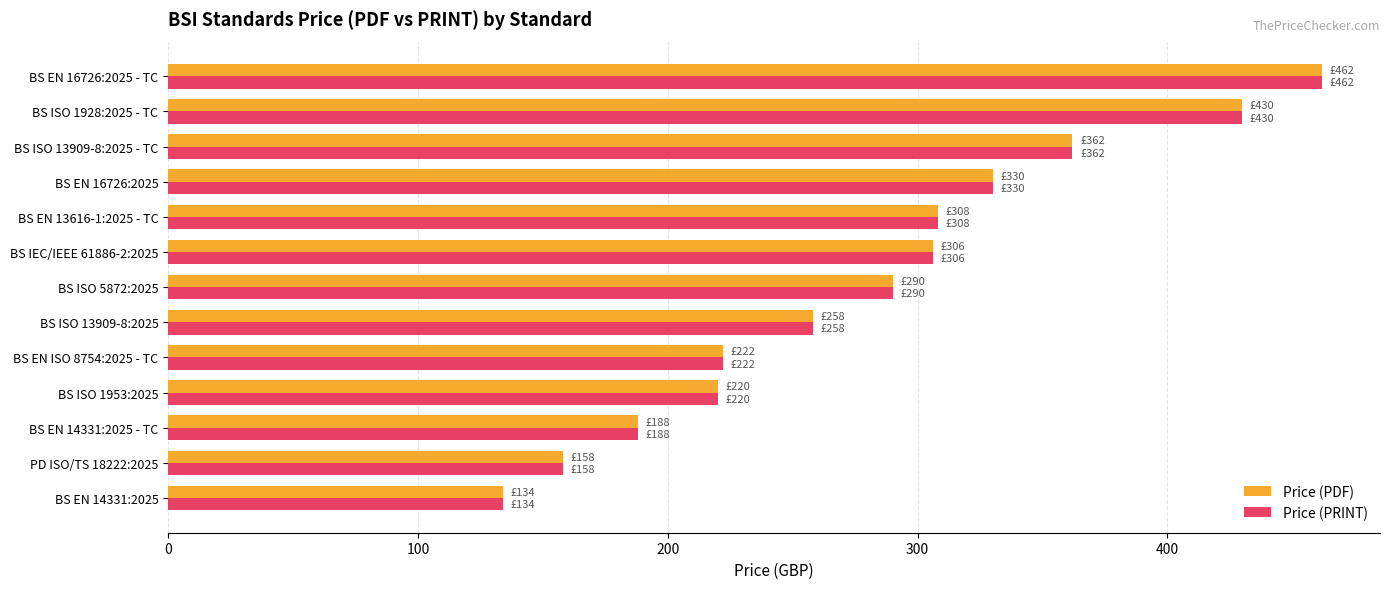

What is the sum of all Price (PRINT) values?

3668